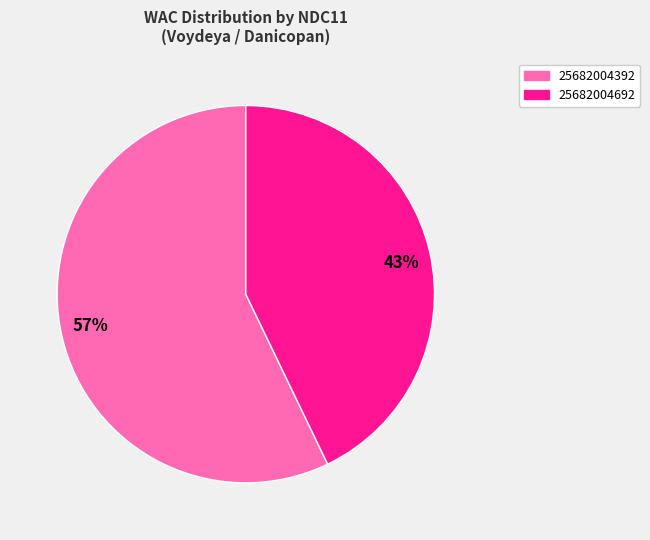

Which has a higher value, 25682004692 or 25682004392?

25682004392